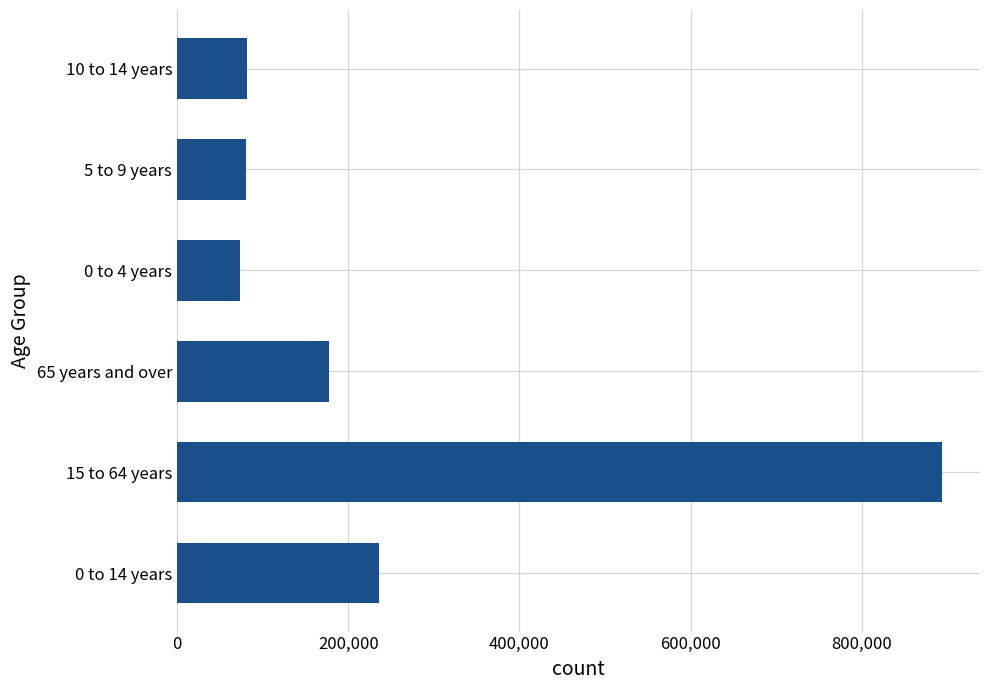

How many series are shown in this chart?

1